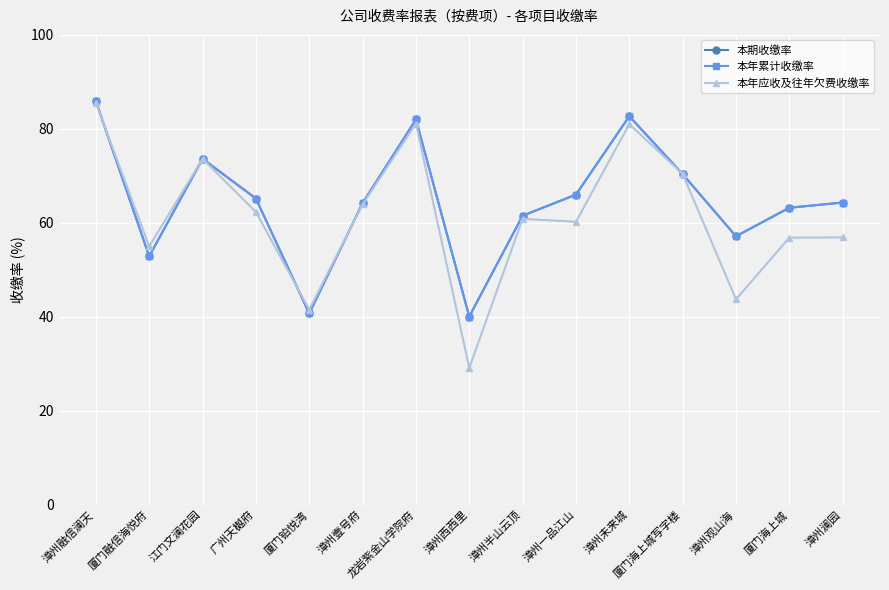

True or false: 本年应收及往年欠费收缴率 has more than 2 interior local peaks.

True